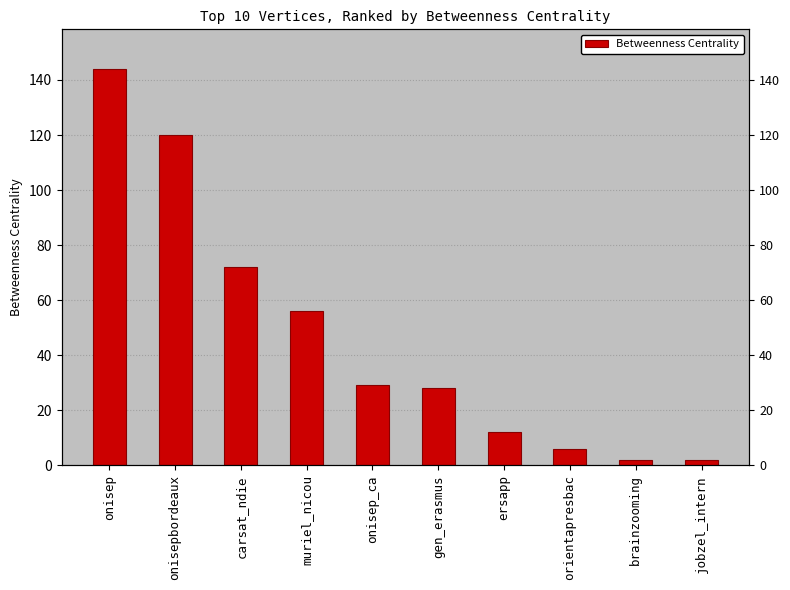

How many data points does each series have?

10